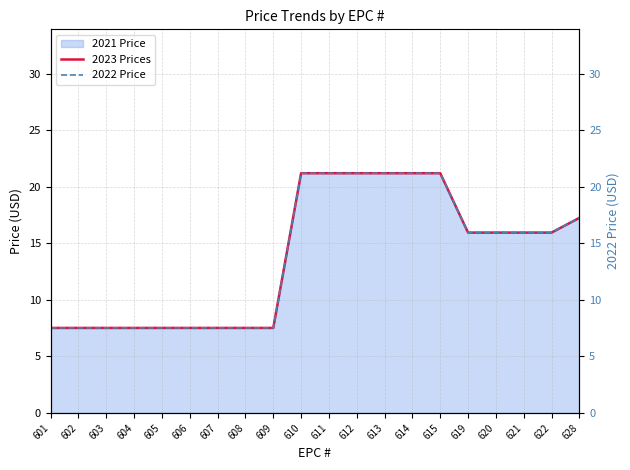

How many lines are shown in the chart?

2